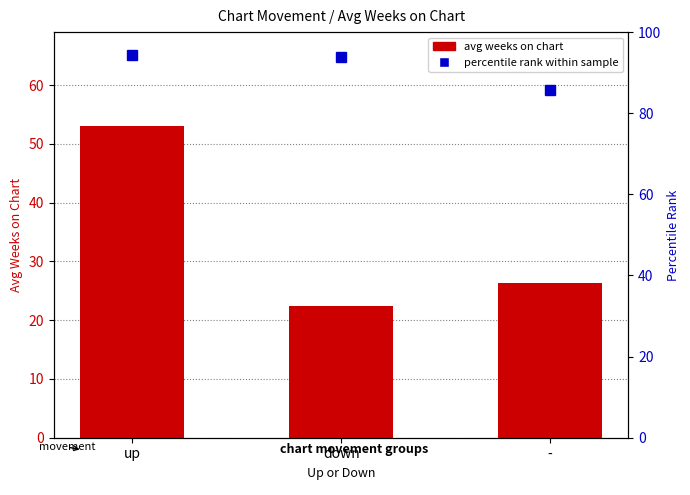

What is the lowest value of the percentile rank within sample series?

85.8